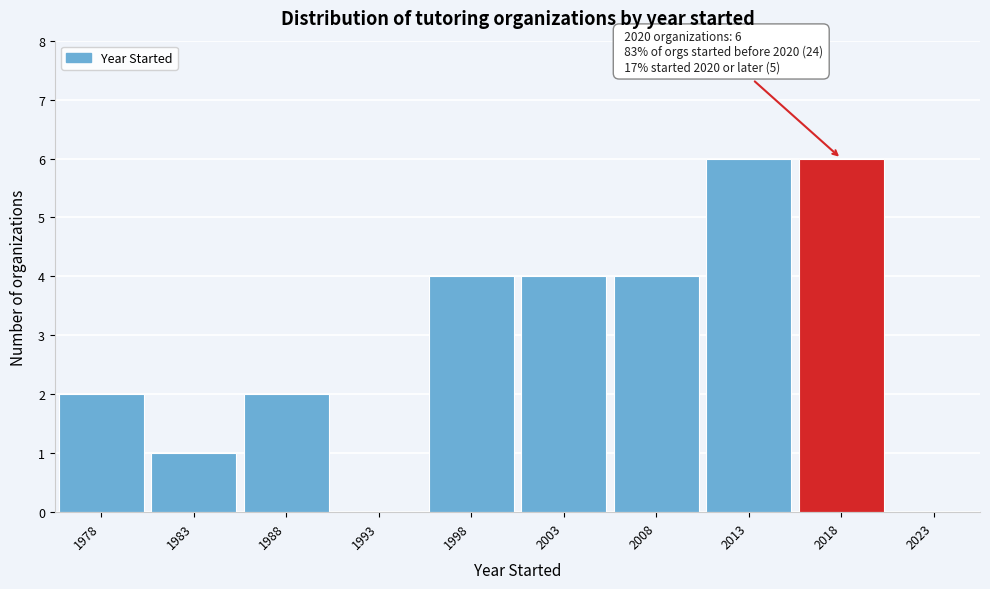

Reading right to left, extract all data points from this chart.

2023=0	2018=6	2013=6	2008=4	2003=4	1998=4	1993=0	1988=2	1983=1	1978=2